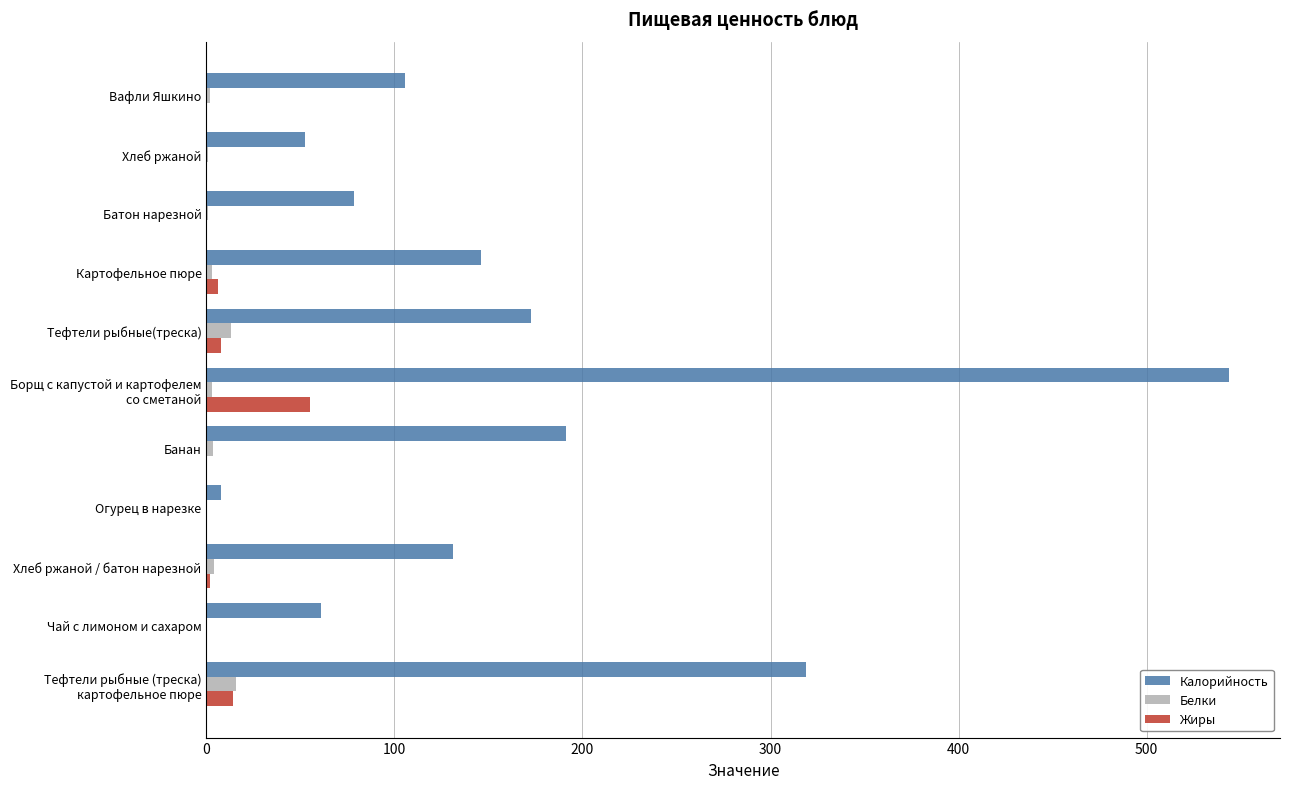

What is the sum of all Калорийность values?

1808.3